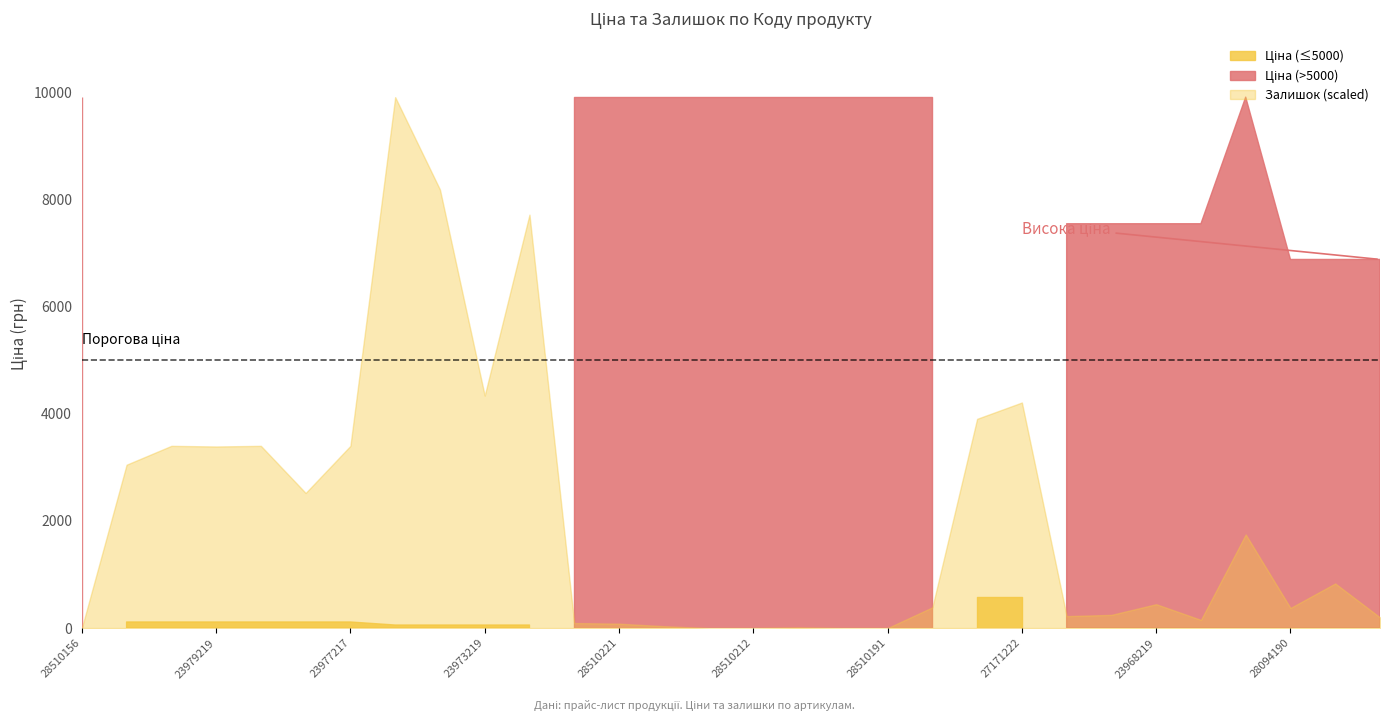

True or false: Залишок has a value of 361.8 at 285101915.

False